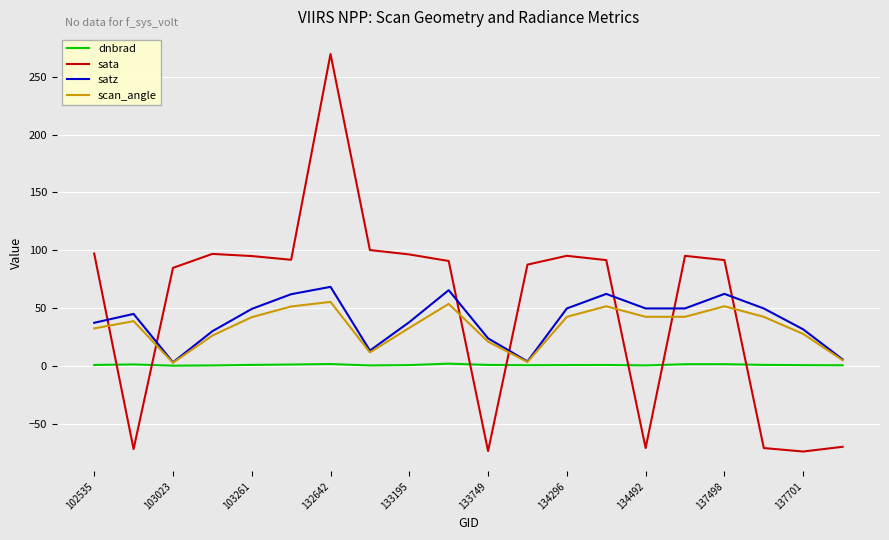

What is the greatest value displayed?

269.6